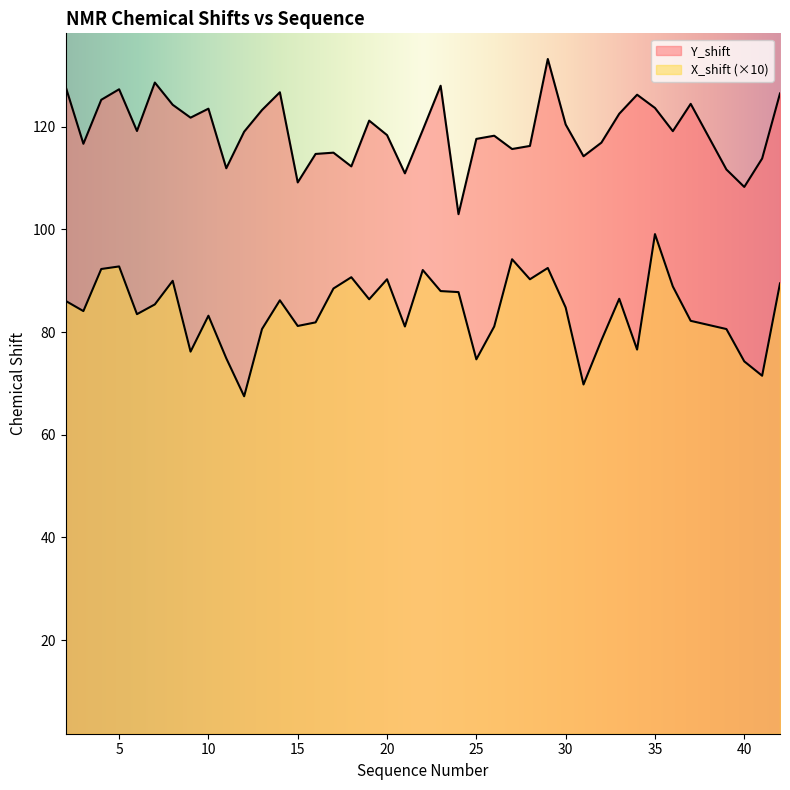

What is the value of the Y_shift point at the 7th from the left?

124.3